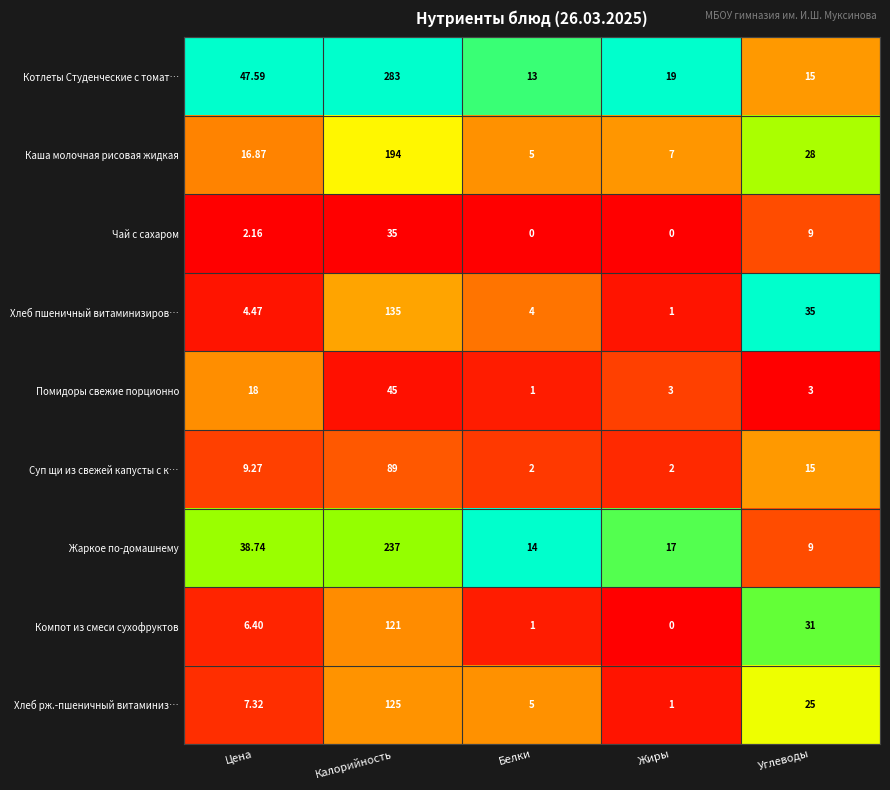

At how many categories does at least one series exceed 0?

5